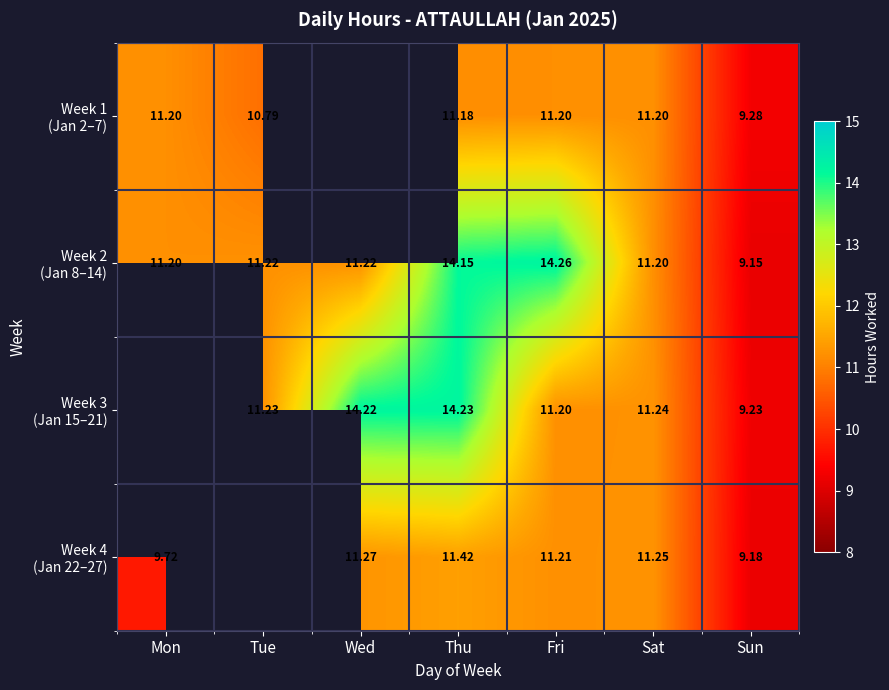

How many data points in Week 3 (Jan 15–21) are less than 11?

1